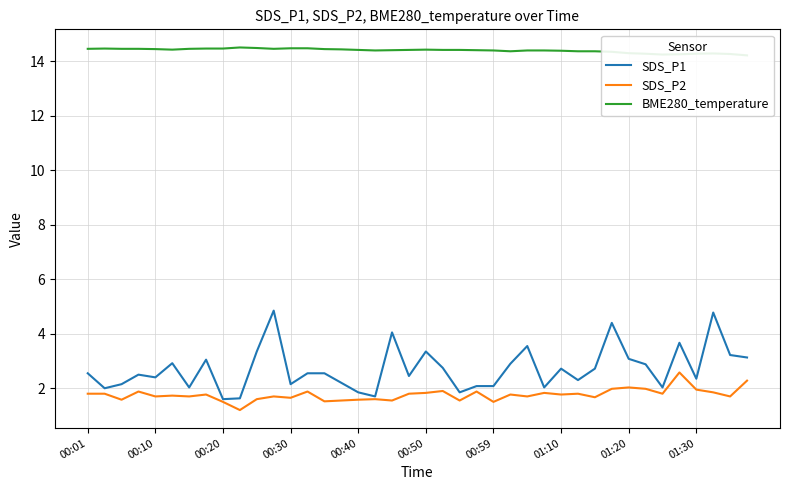

True or false: SDS_P2 has a value of 1.8 at 00:50.

True